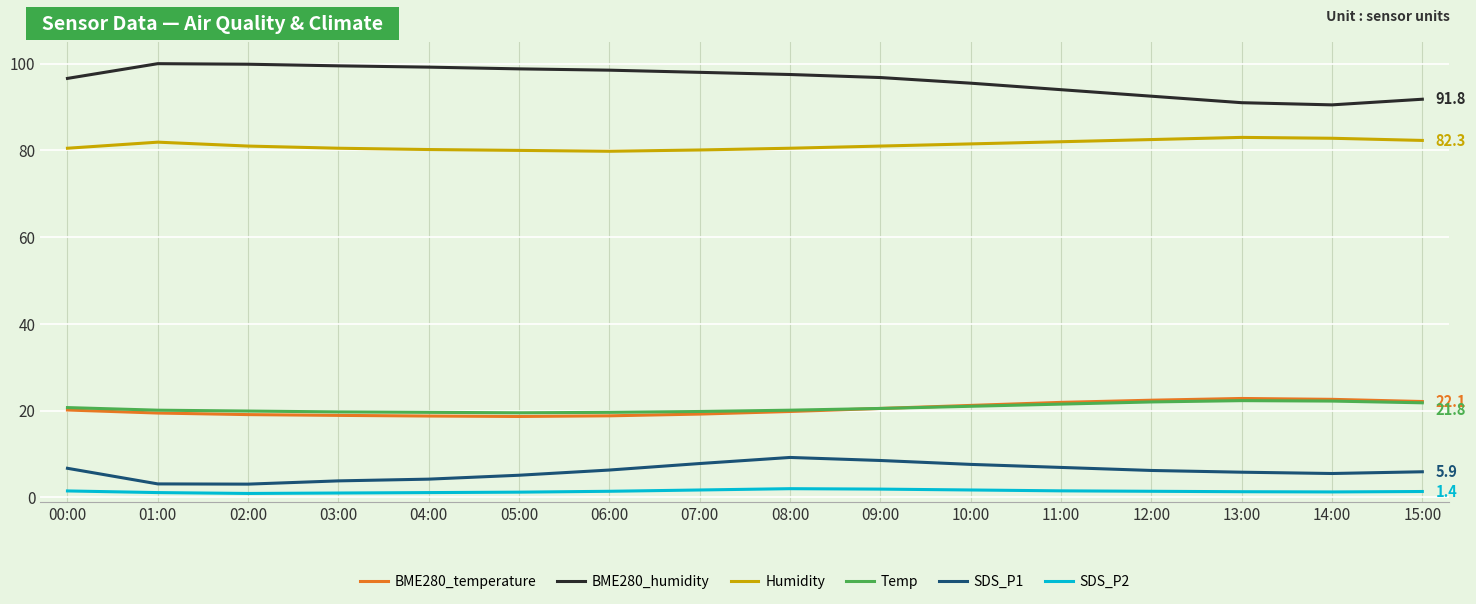

What is the greatest value displayed?

100.0